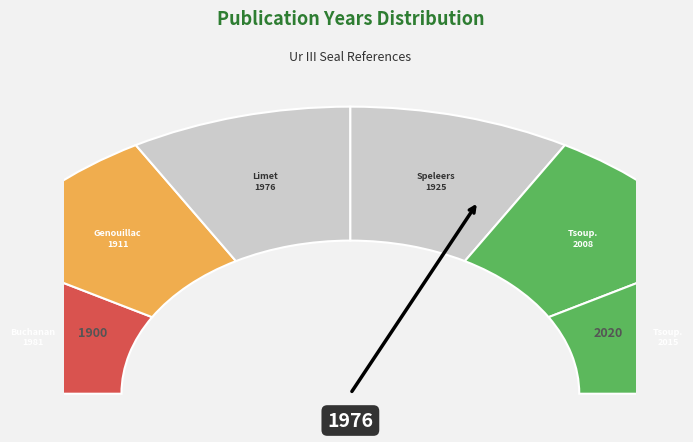

Does any single category account for the majority?

No